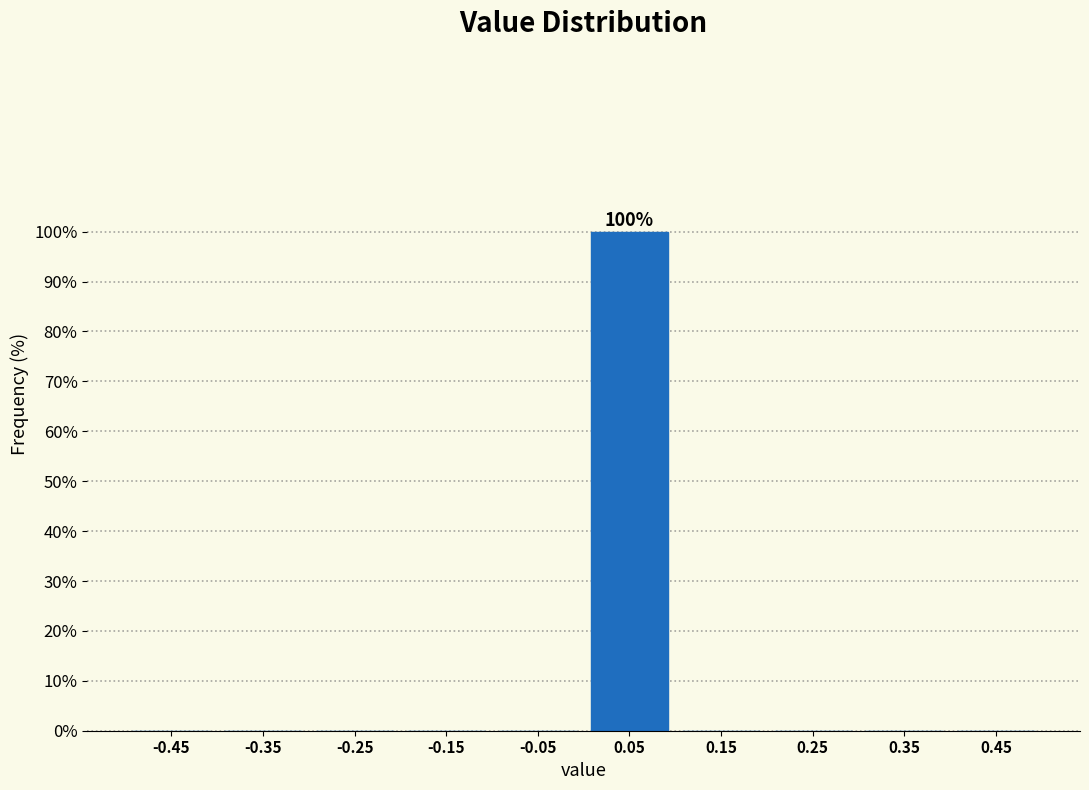

Over which range of the x-axis is the bar tallest?

0.0 to 0.1